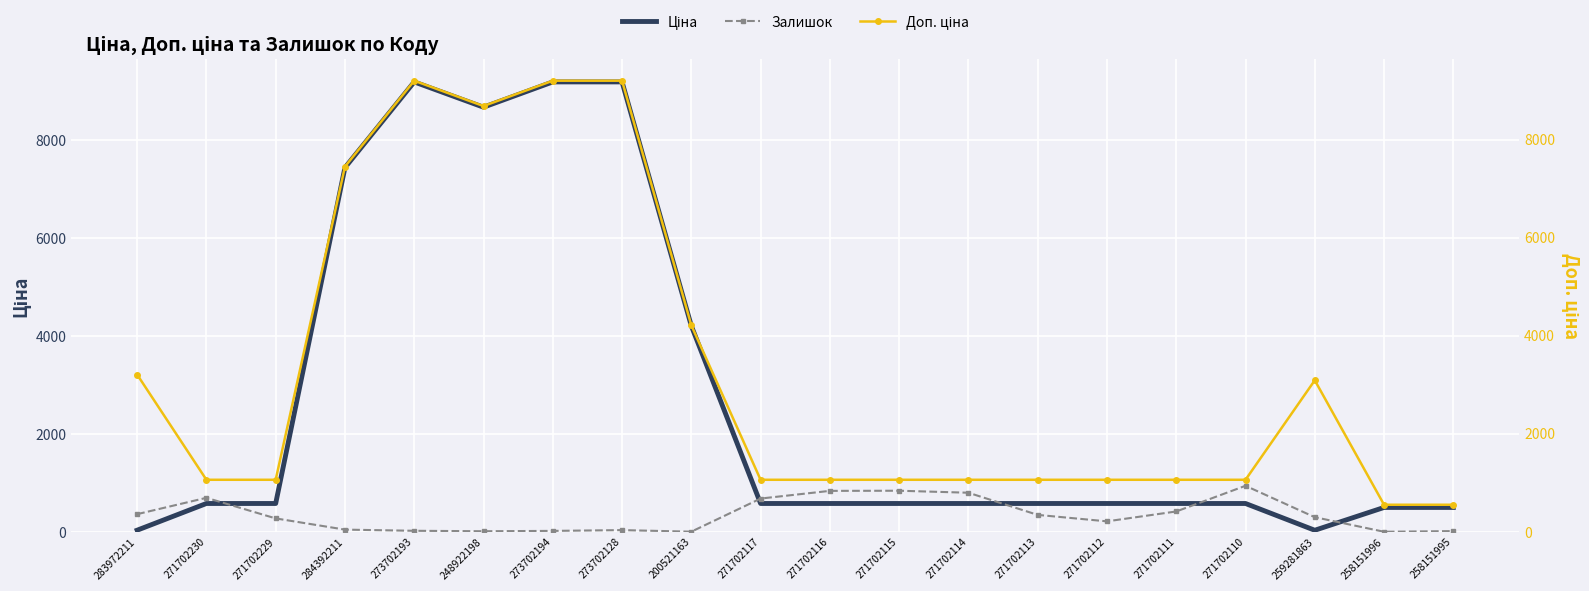

Is it true that Ціна equals 17.0 at 259281863?

False